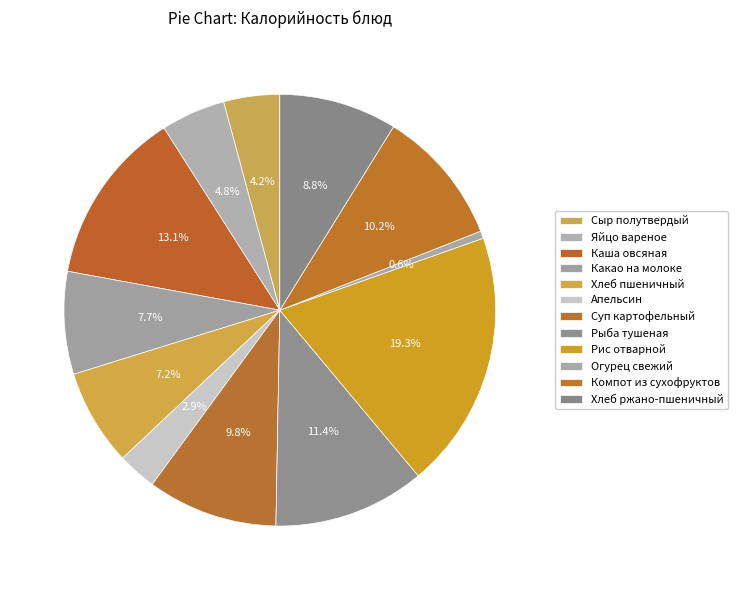

How many segments does this pie chart have?

12